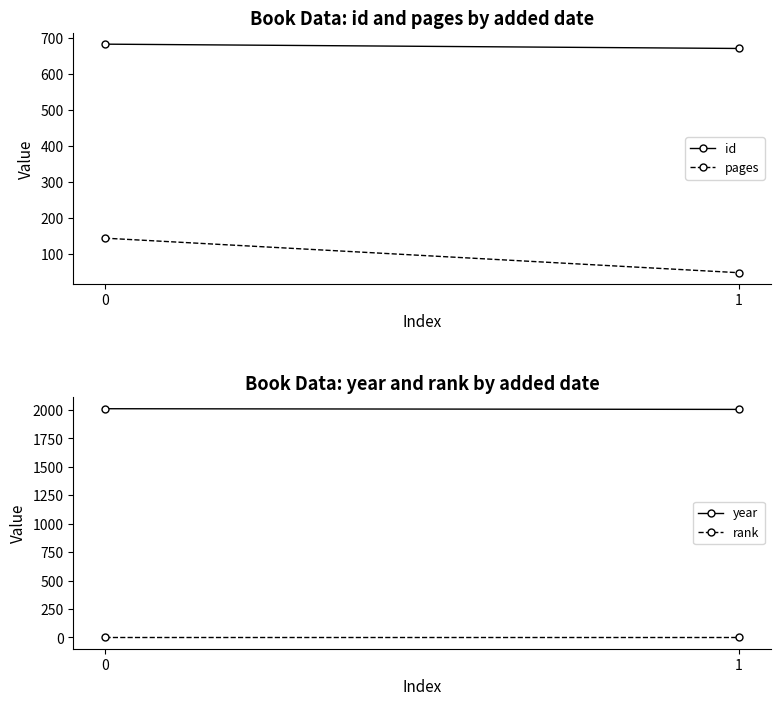

The year series shows 3305 at 1. True or false?

False